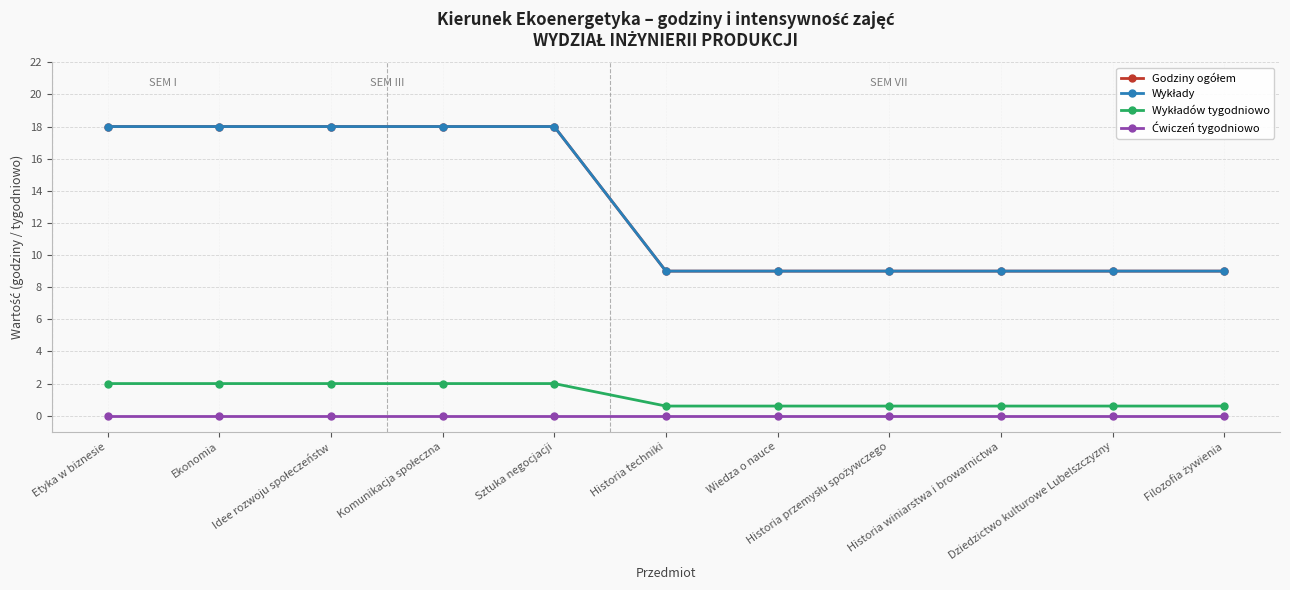

Is this an area chart (filled region under the line)?

No